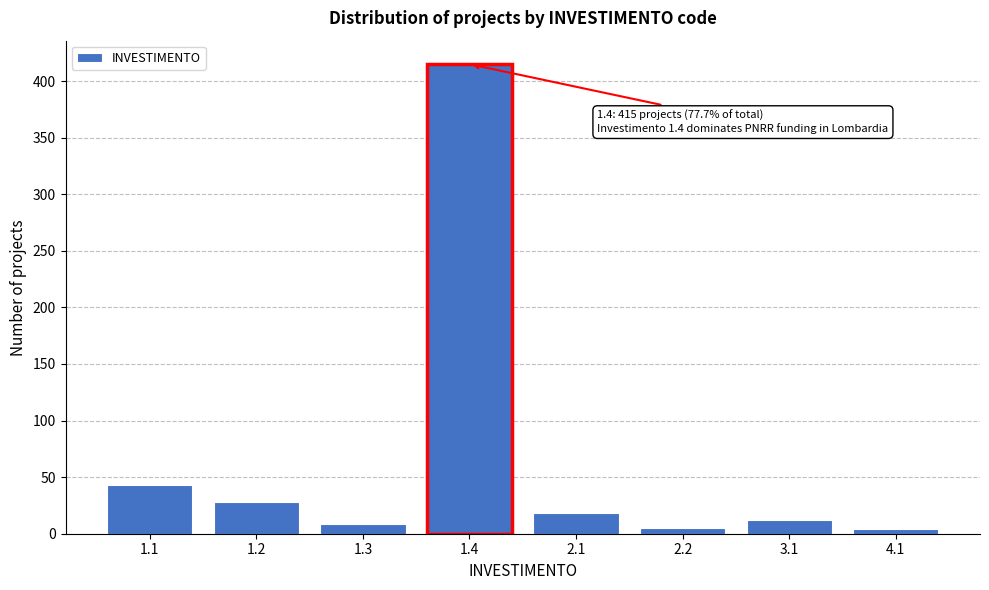

Between 1.3 and 1.1, which is larger?

1.1